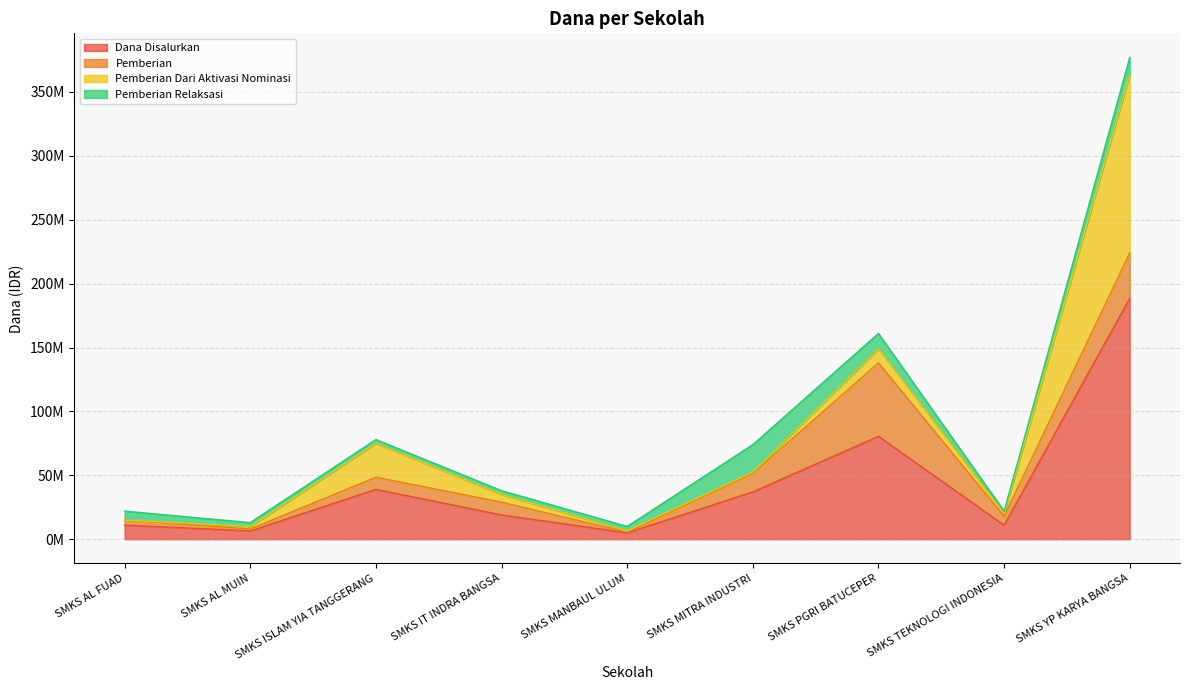

In Dana Disalurkan, how many points are lower than both neighbors (excluding endpoints)?

3